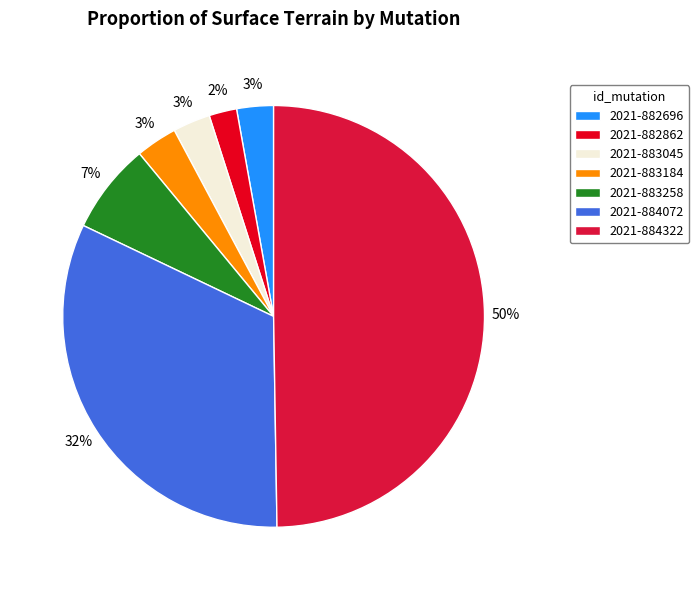

Rank the categories by value from lowest to highest.

2021-882862, 2021-882696, 2021-883045, 2021-883184, 2021-883258, 2021-884072, 2021-884322